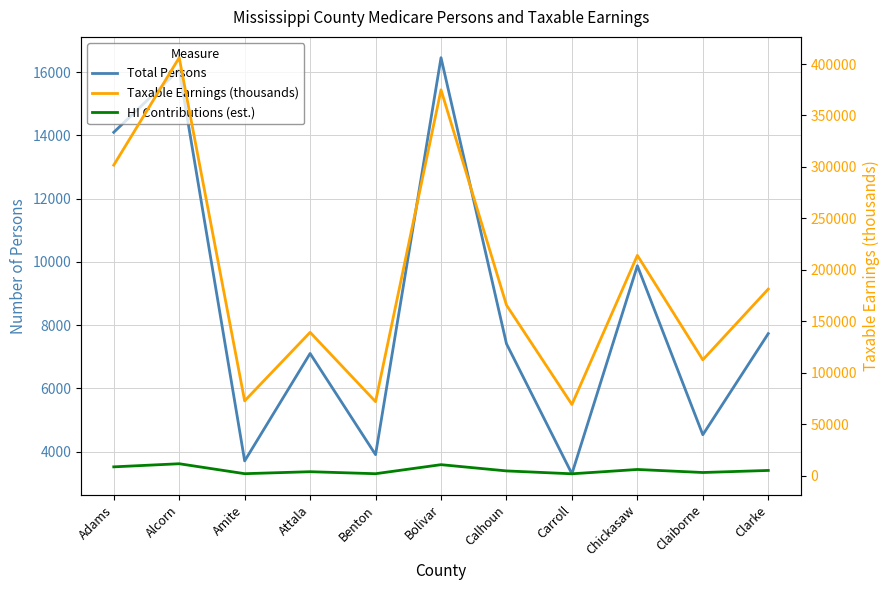

True or false: HI Contributions (est.) has a value of 775.2 at Benton.

False